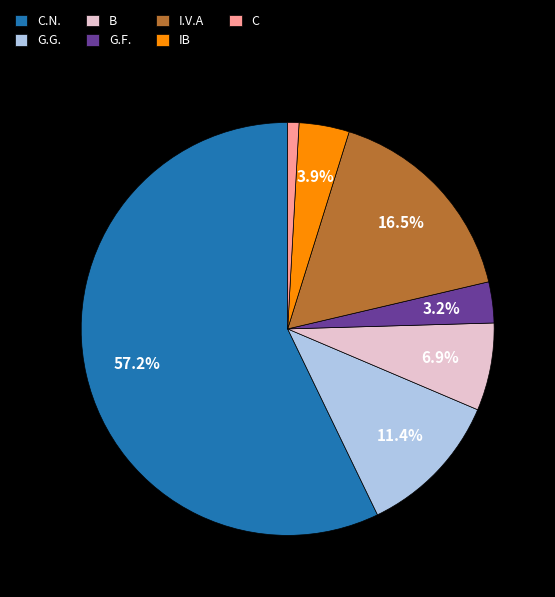

To the nearest percent, what is the average slice percentage?

14%